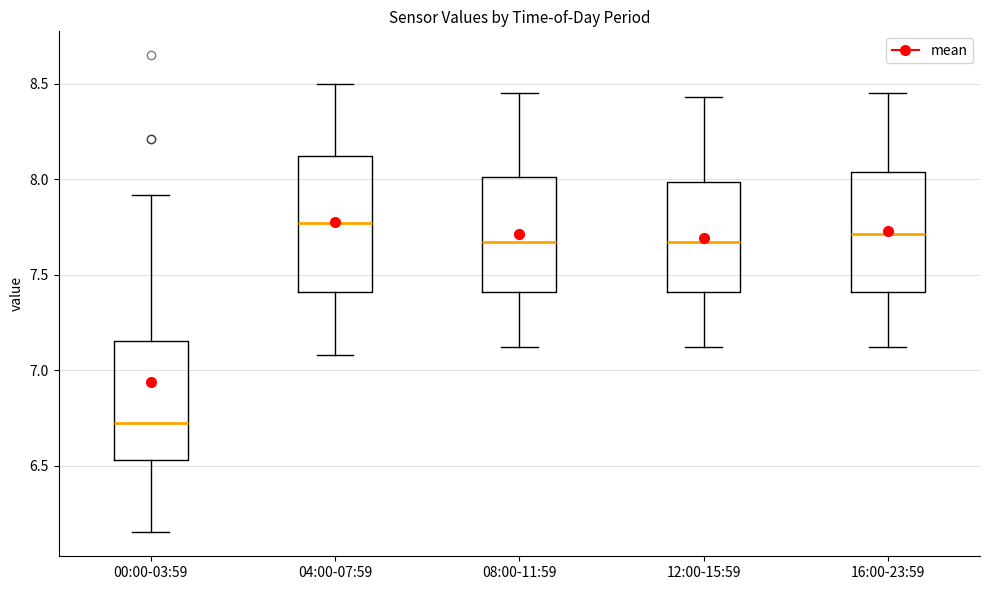

Which box has the lowest median line?

00:00-03:59